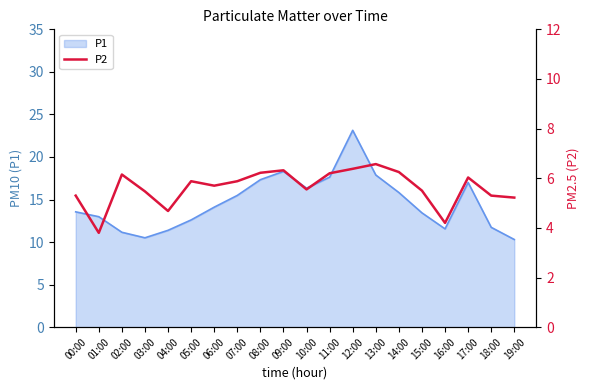

What is the maximum value for P1?

23.1